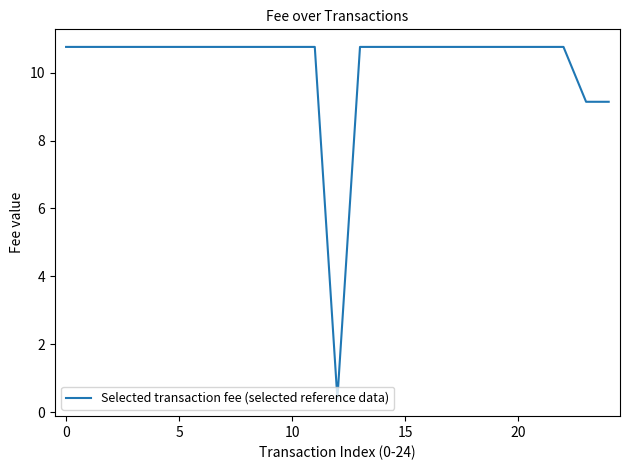

How many lines are shown in the chart?

1